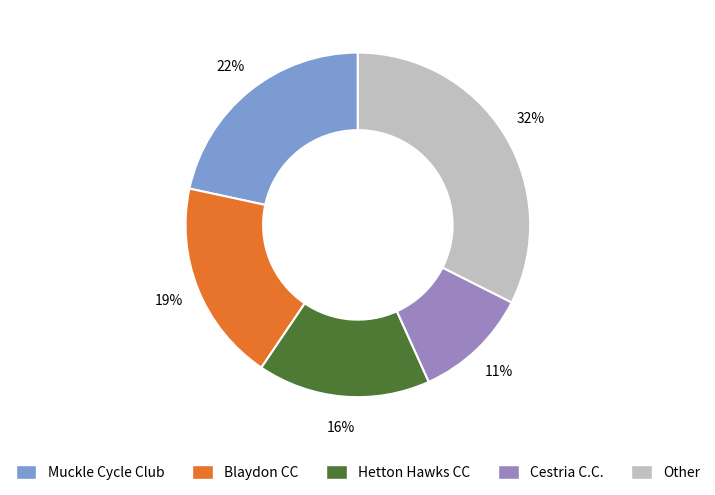

Count the number of slices in the pie.

5